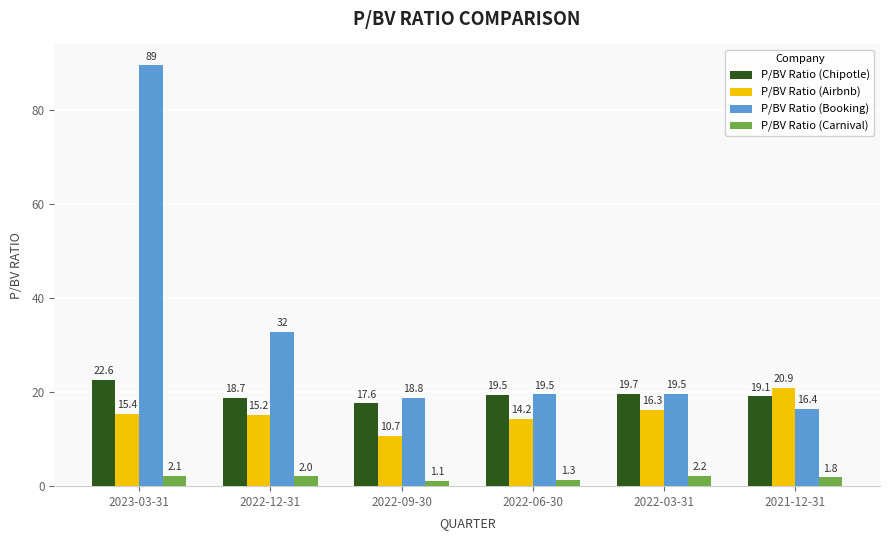

Is the value of P/BV Ratio (Booking) at 2022-12-31 greater than the value of P/BV Ratio (Chipotle) at 2022-03-31?

Yes